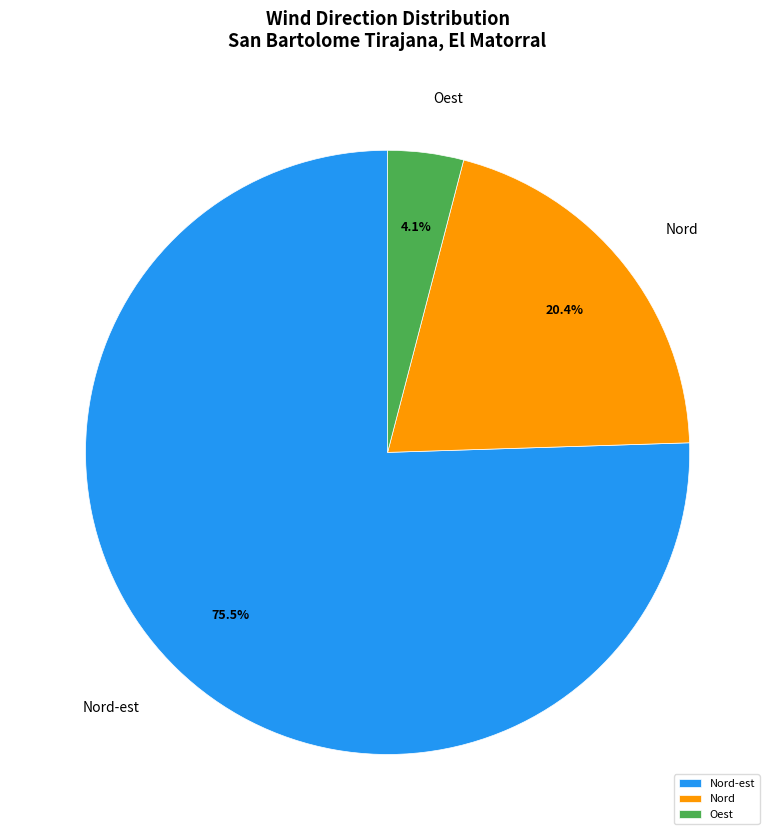

To the nearest percent, what is the difference between the largest and smallest slice percentages?

71%